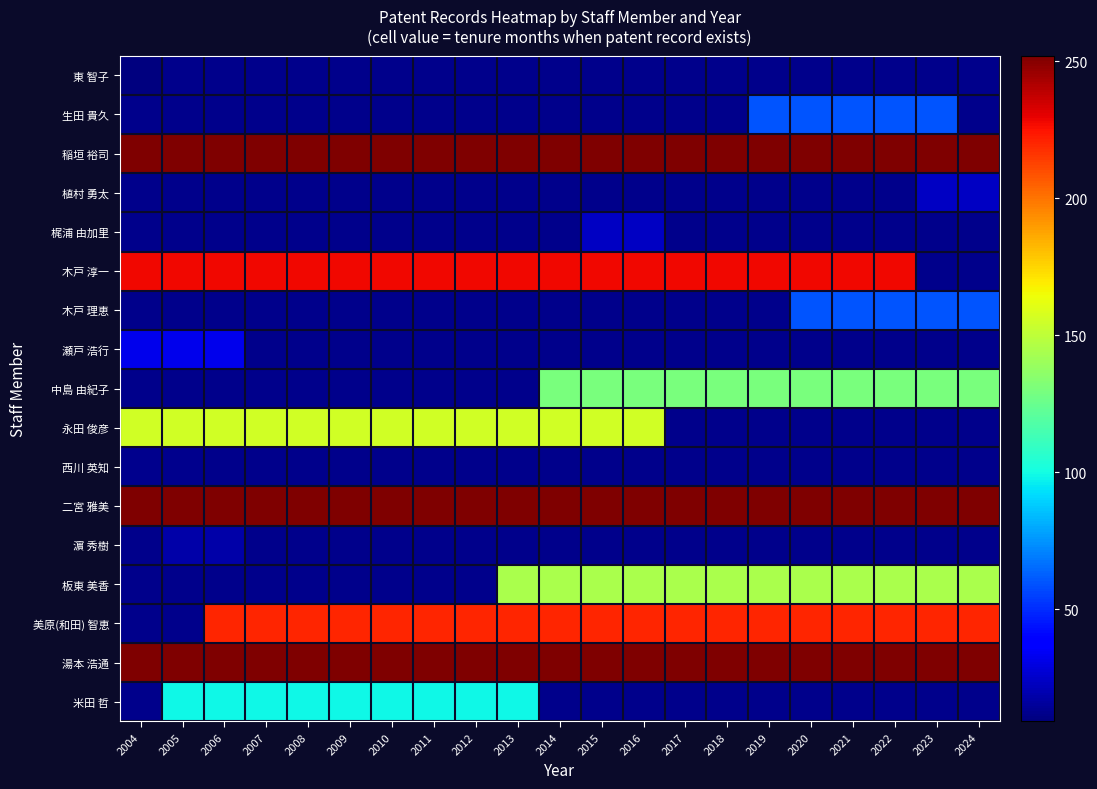

What is the approximate value of 稲垣 裕司 at 2017?

252.0